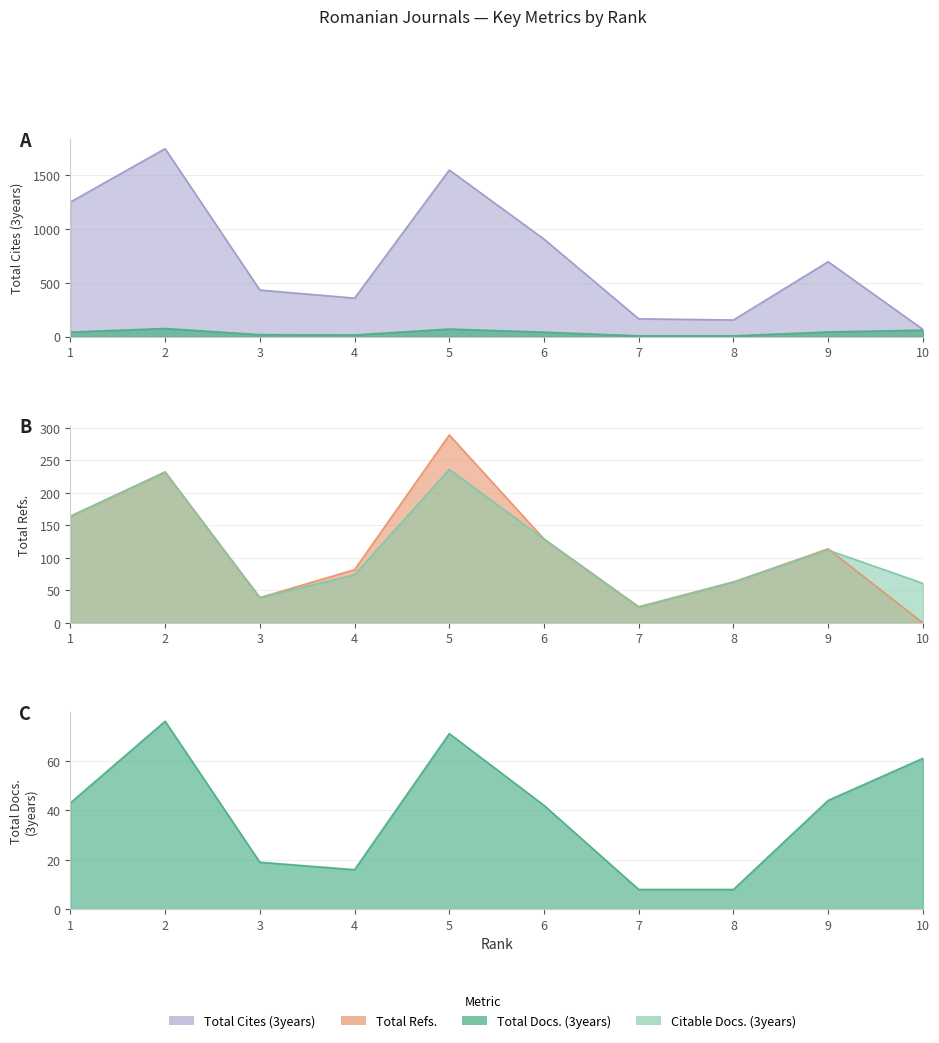

True or false: Total Cites (3years) and Citable Docs. (3years) cross at least once.

False